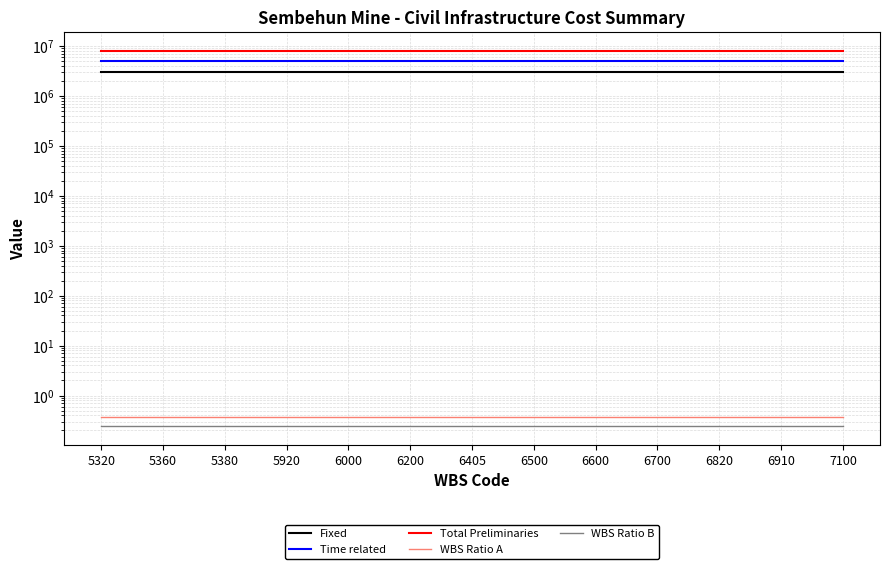

True or false: Time related has a value of 4997323.5 at 5920.

True